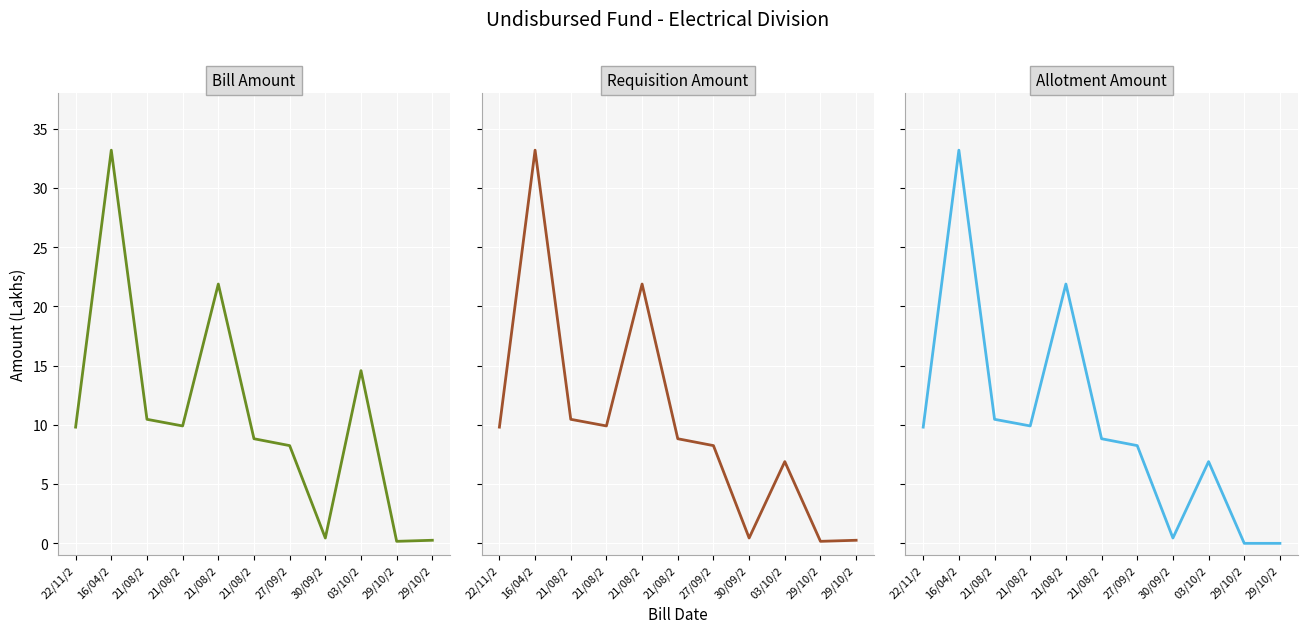

How many lines are shown in the chart?

3